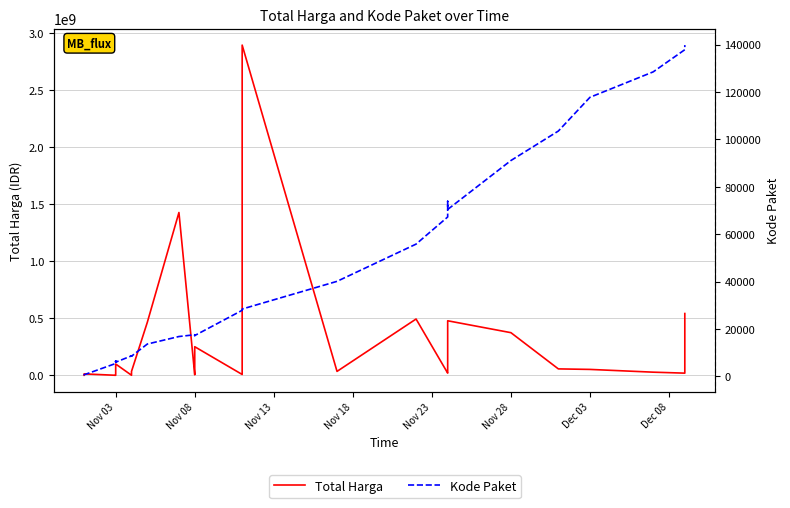

Where does the Kode Paket series first go above 17272?

Nov 08